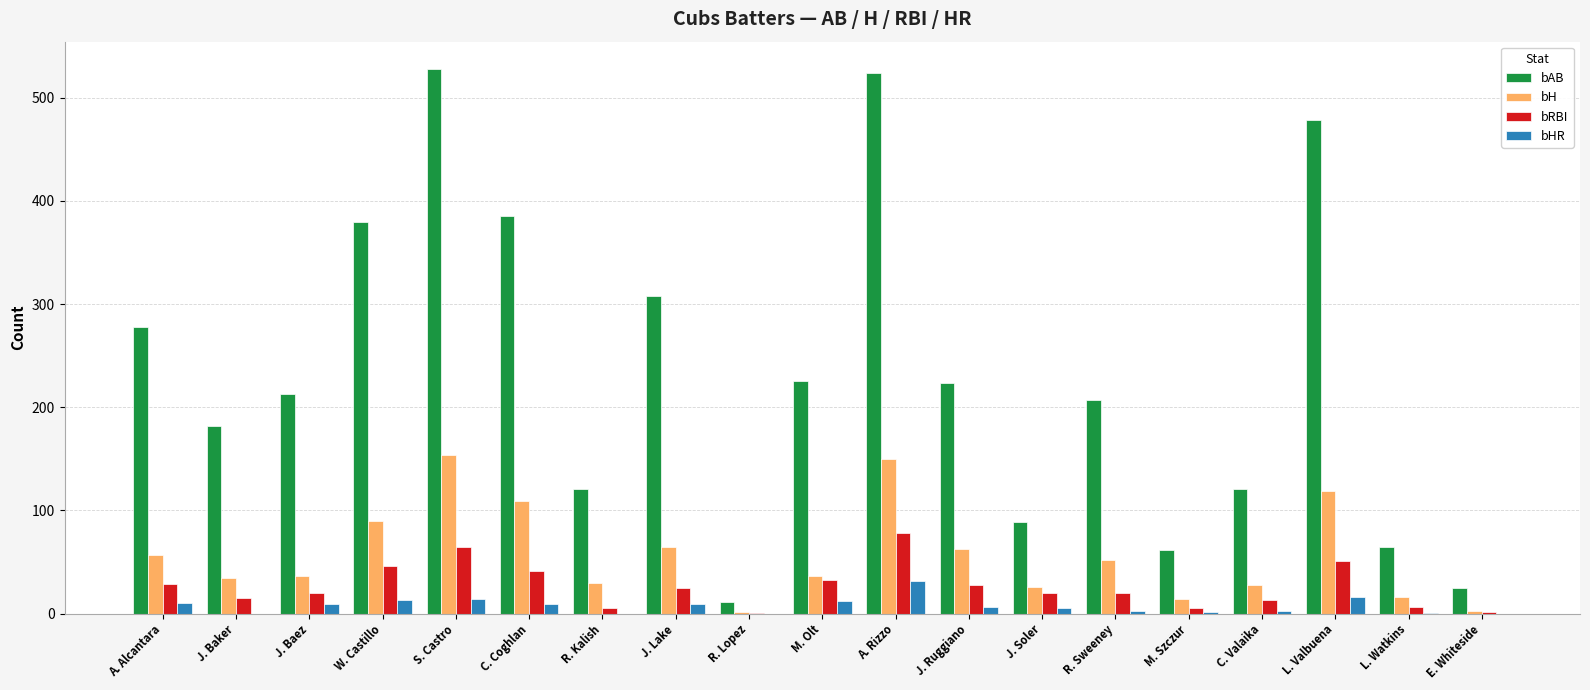

The bAB series shows 524 at A. Rizzo. True or false?

True